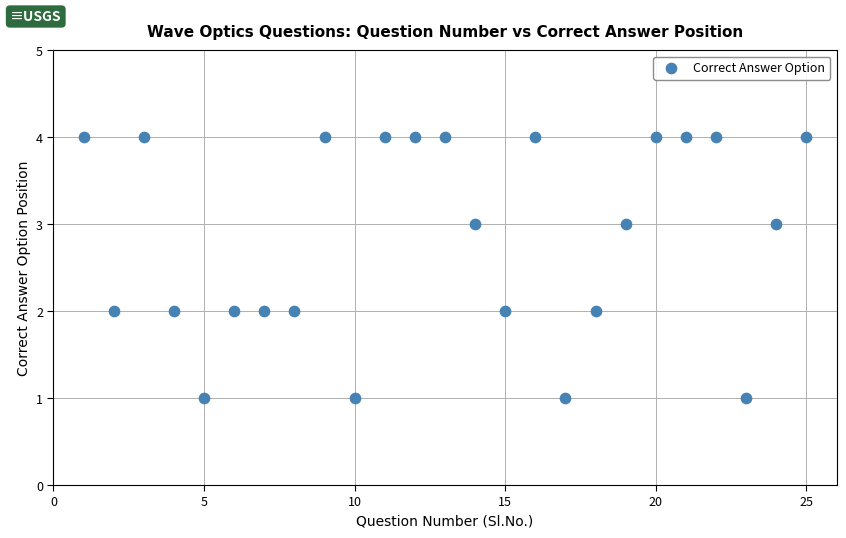

What is the range of X values (max minus min)?

24